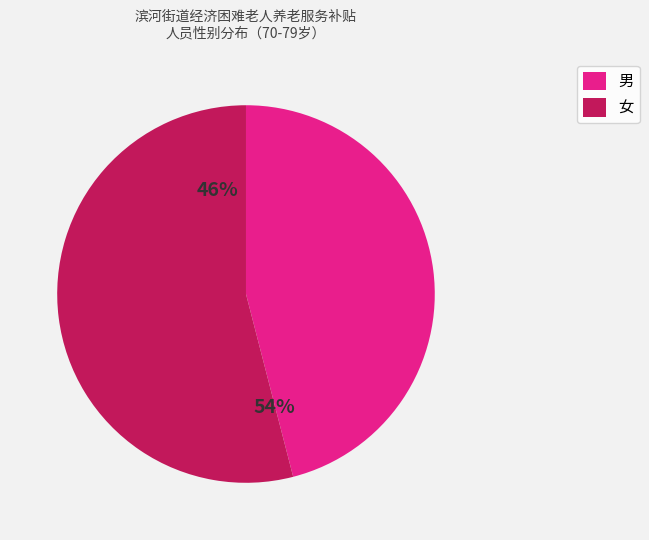

Which slice is the largest?

女